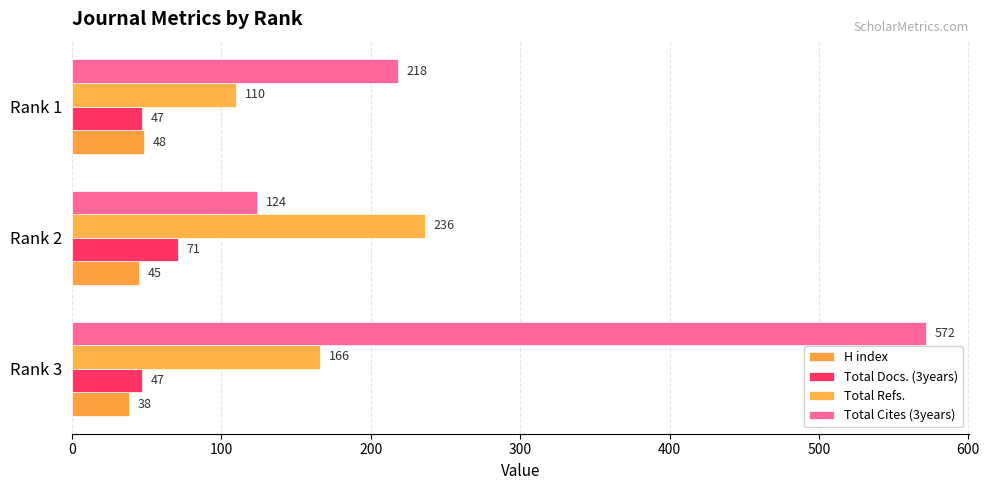

Which series has the largest total across all categories?

Total Cites (3years)